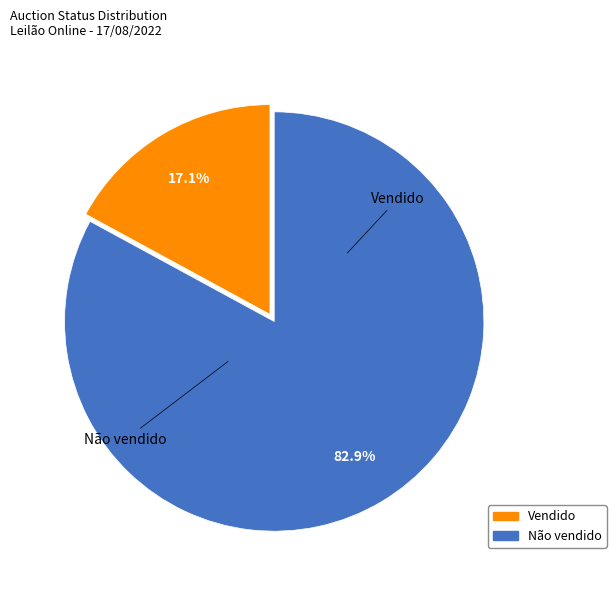

How much of the chart is everything except Não vendido?

17.1%